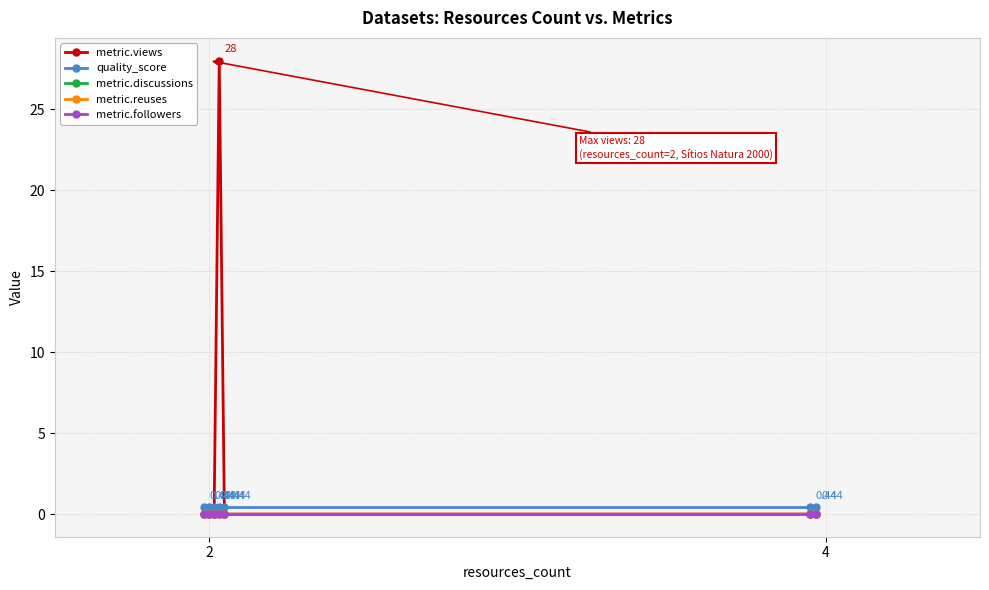

What are all the series names shown in the legend?

metric.views, quality_score, metric.discussions, metric.reuses, metric.followers